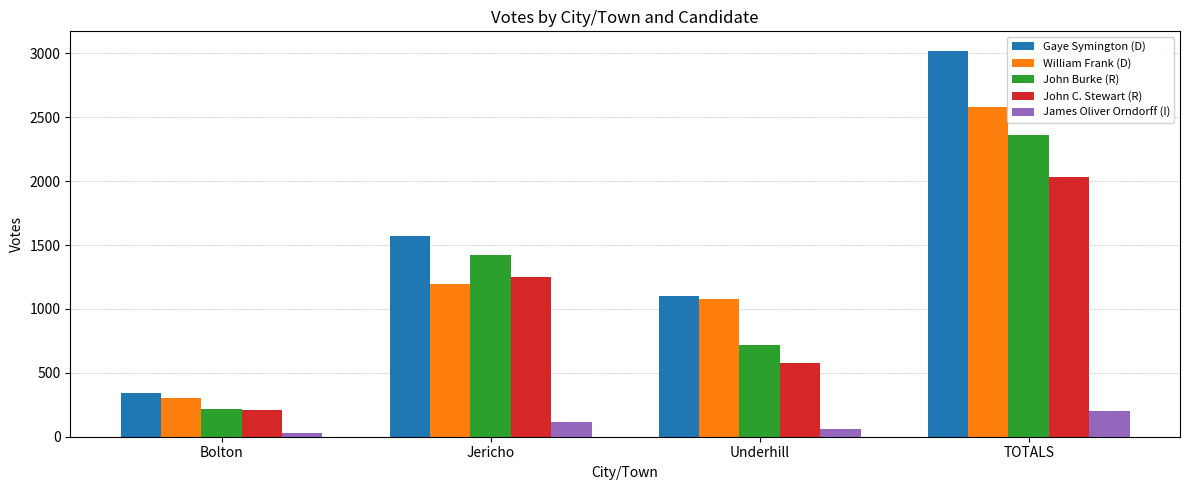

List the labels in order of Gaye Symington (D) value, largest first.

TOTALS, Jericho, Underhill, Bolton